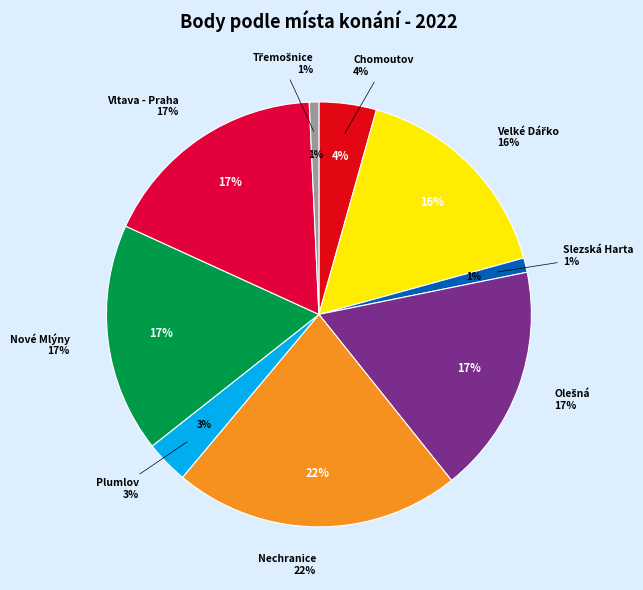

To the nearest percent, what portion does Slezská Harta represent?

1%